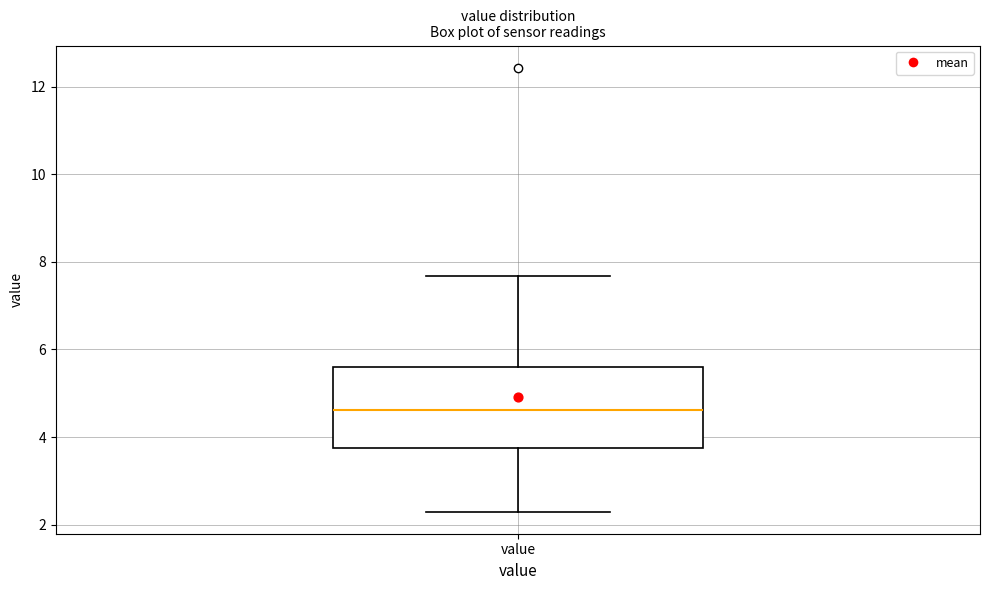

Read this box plot against the y-axis: the position of the median line, the range covered by the box, and the ends of both whiskers. The values are not printed on the chart, so give them approximately, as read against the axis.

median 4.6, box 3.8 to 5.6, whiskers 2.4 to 7.6